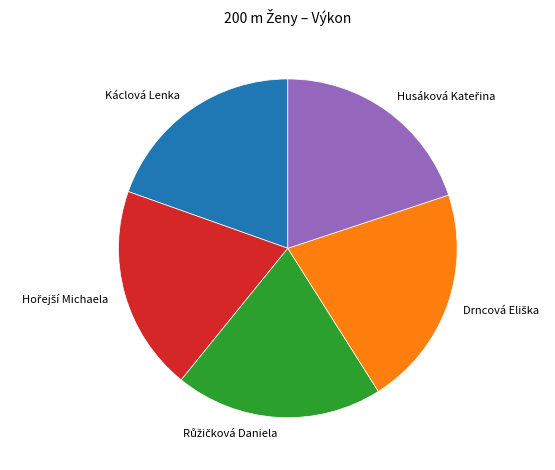

Is there any slice that represents more than half of the pie?

No